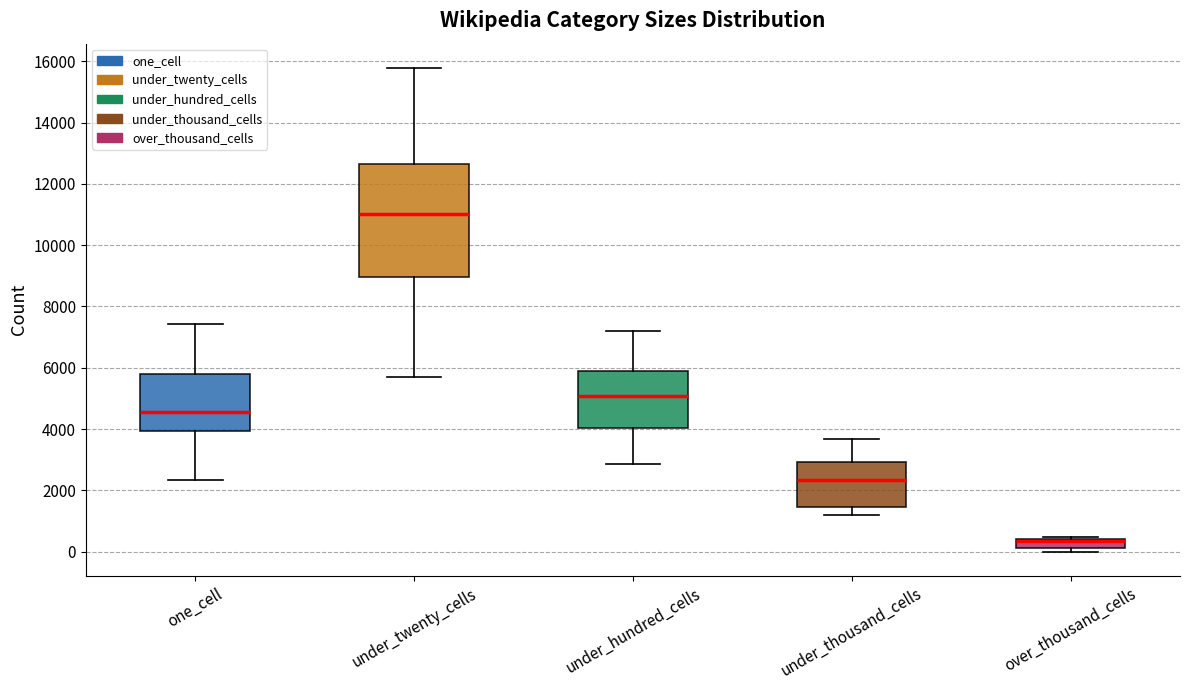

Where is the upper edge of the box for under_thousand_cells on the y-axis? The values are not printed on the chart, so give them approximately, as read against the axis.

3000